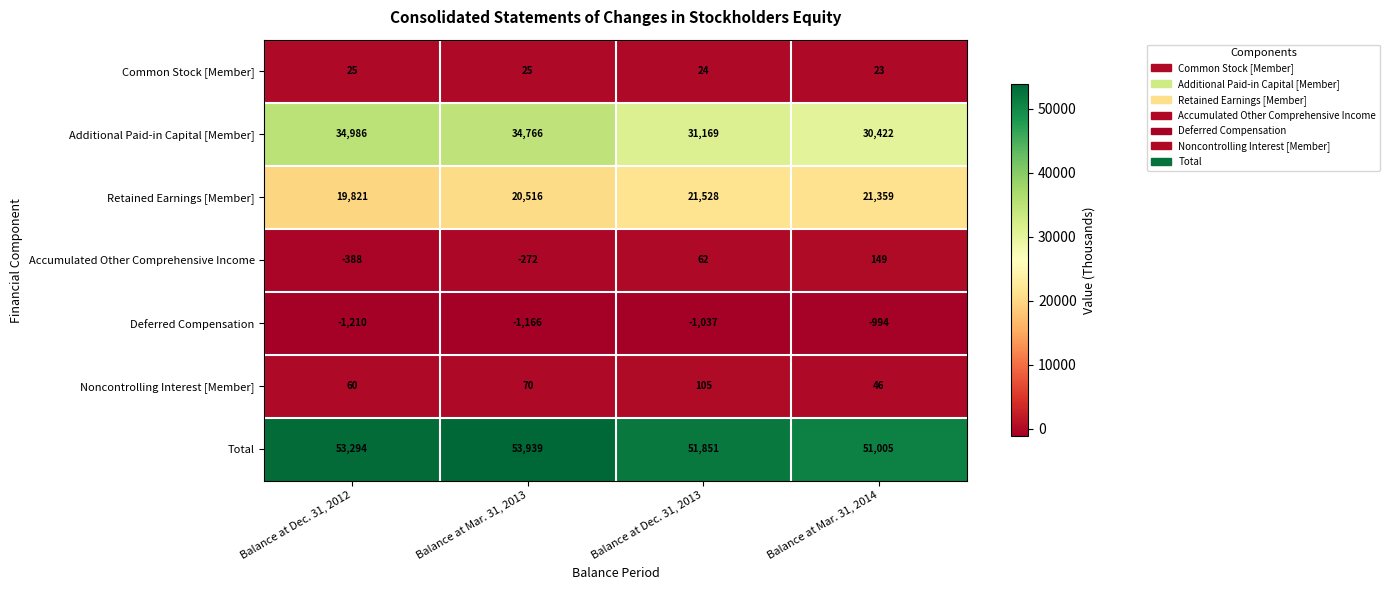

At Balance at Dec. 31, 2012, list the series in order from largest to smallest.

Total, Additional Paid-in Capital [Member], Retained Earnings [Member], Noncontrolling Interest [Member], Common Stock [Member], Accumulated Other Comprehensive Income, Deferred Compensation